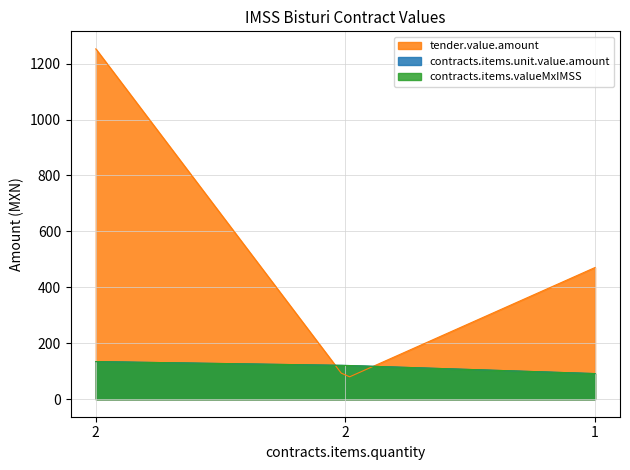

At which label does contracts.items.valueMxIMSS first exceed 120?

2